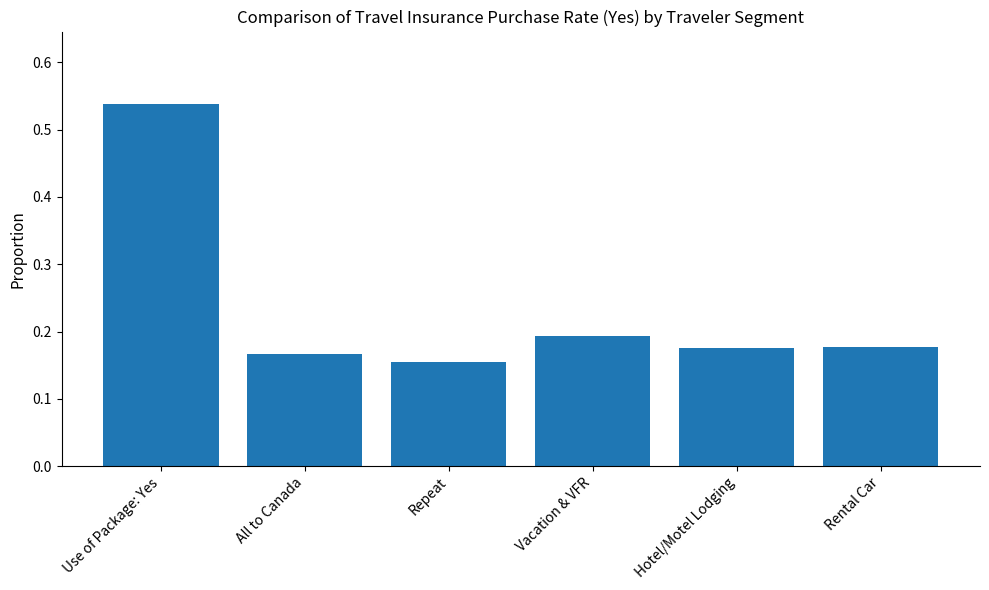

Is it true that the value at All to Canada is 0.2?

True